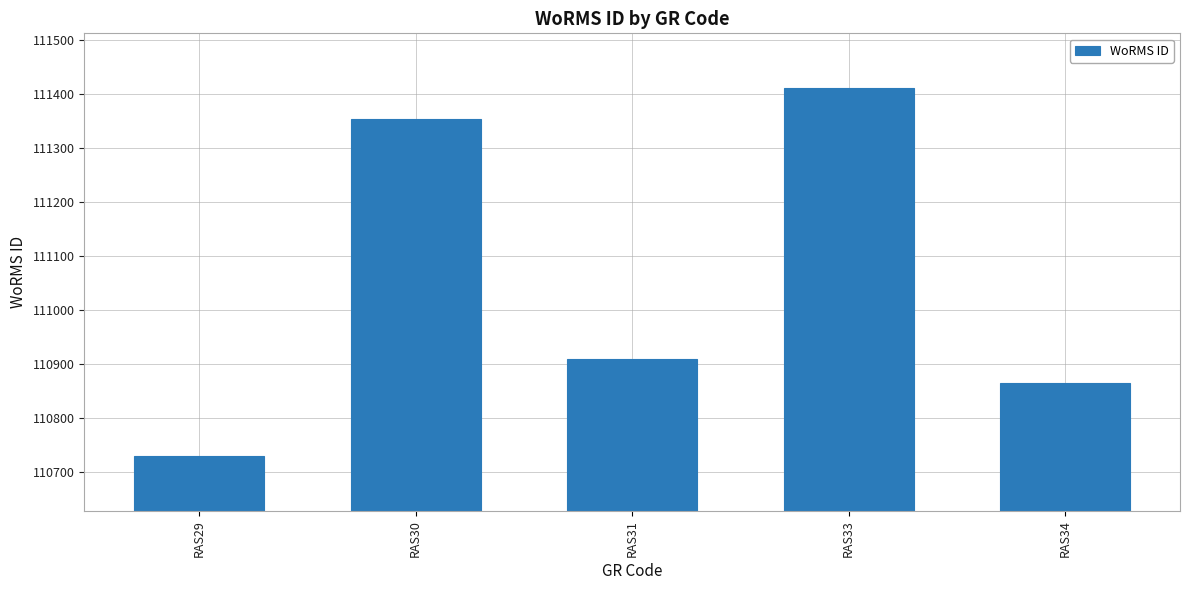

What is the average value?

111055